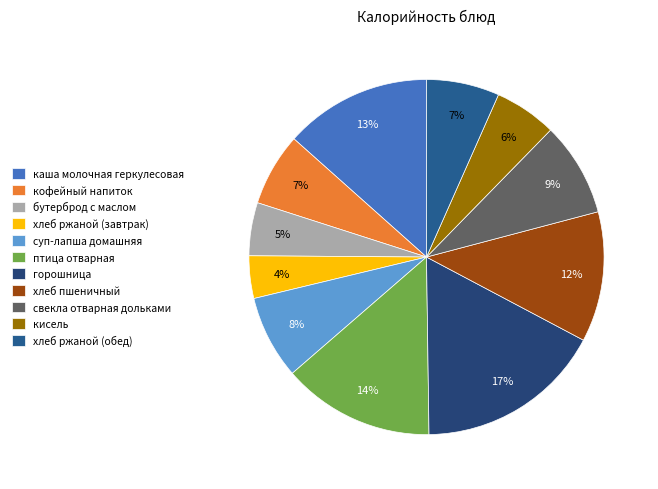

How many segments does this pie chart have?

11